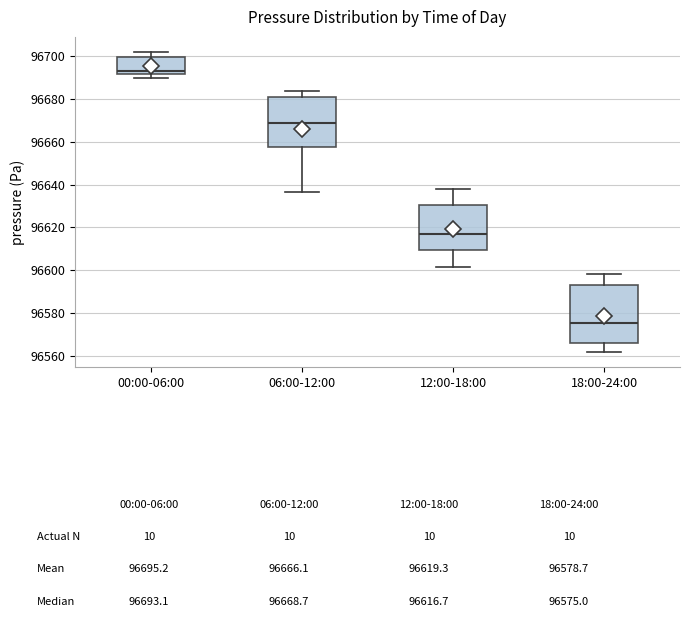

Which box's median line is the highest?

00:00-06:00